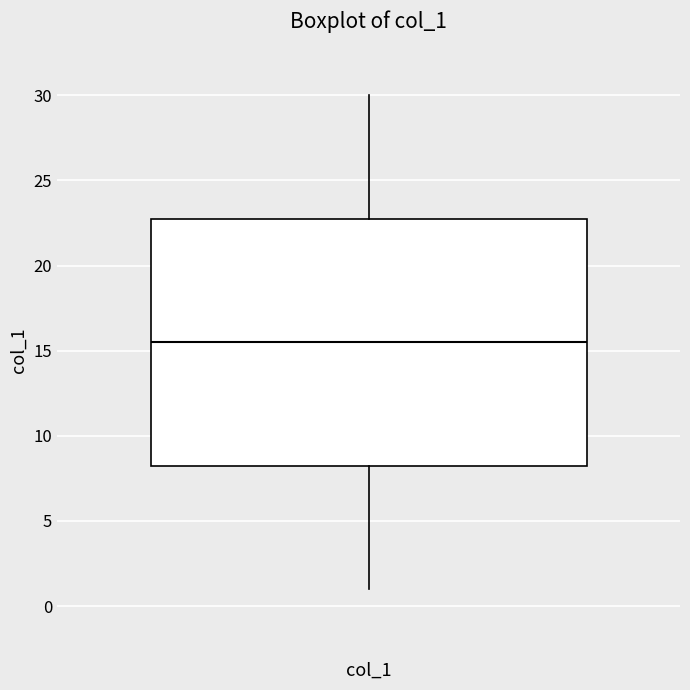

Where does the lower whisker of the box for col_1 end on the y-axis? The values are not printed on the chart, so give them approximately, as read against the axis.

1.0